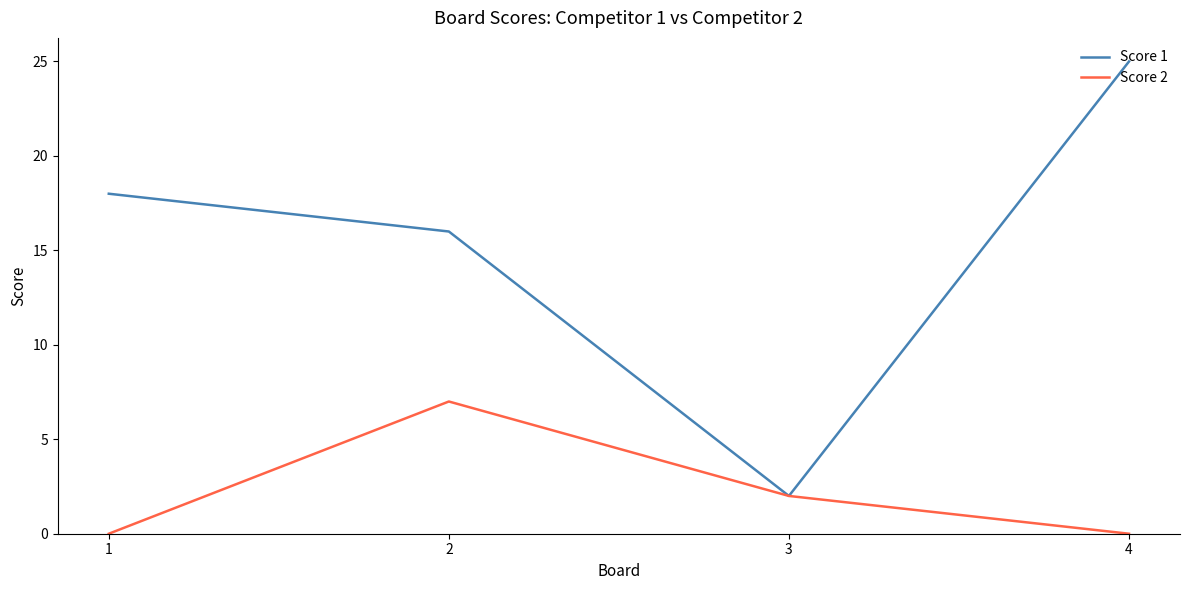

Reading left to right, transcribe all the data shown in this chart.

Score 1: 18	16	2	25
Score 2: 0	7	2	0